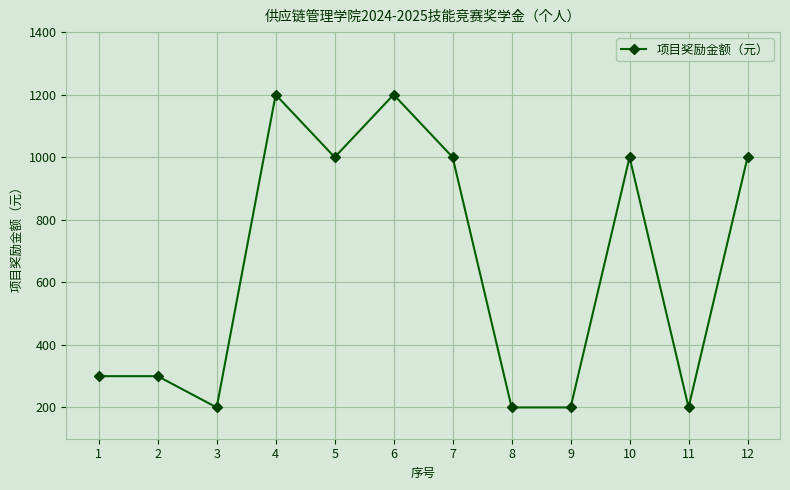

What is the average value?

650